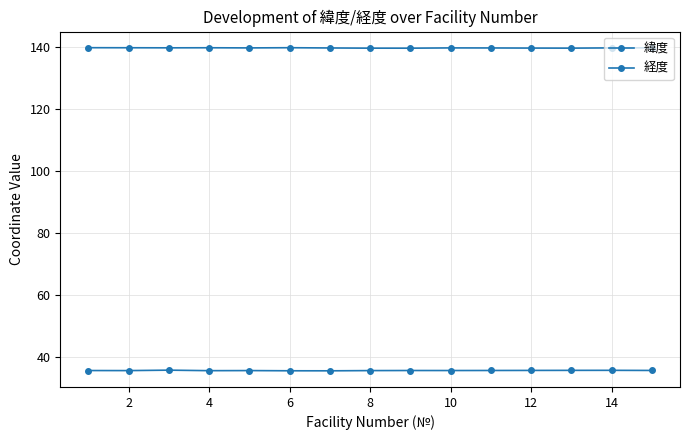

What is the highest value of the 経度 series?

139.8